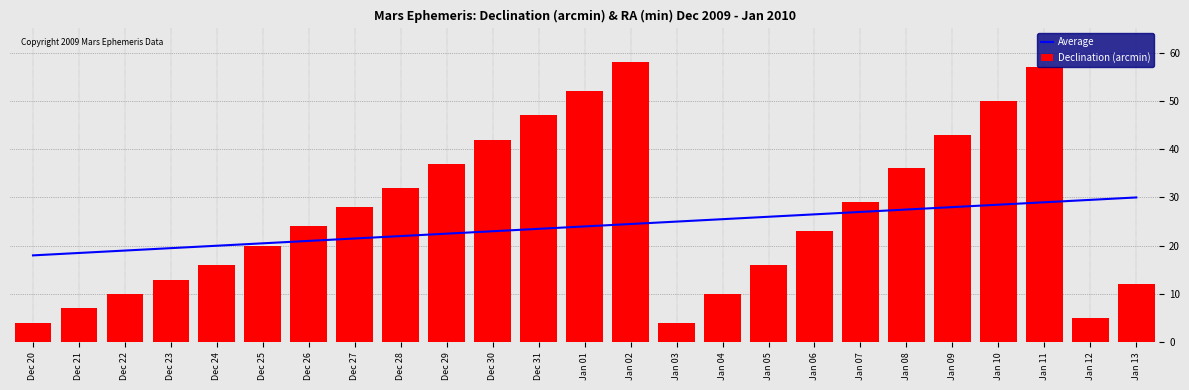

Which series changed the most between Dec 27 and Dec 28?

Declination (arcmin)